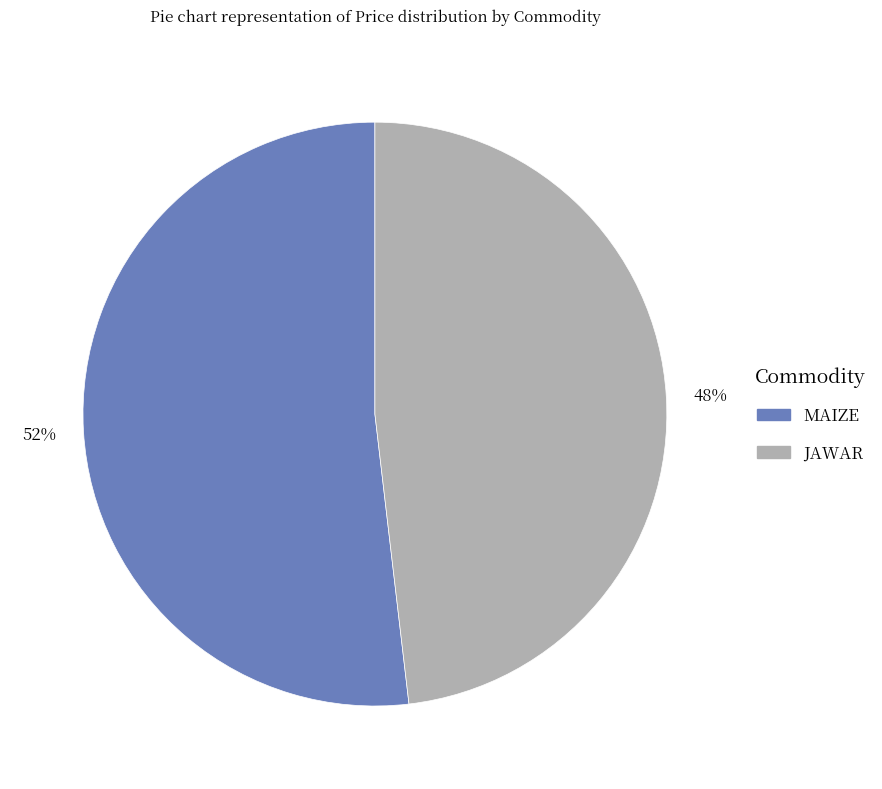

To the nearest percent, what is the difference between the largest and smallest slice percentages?

4%